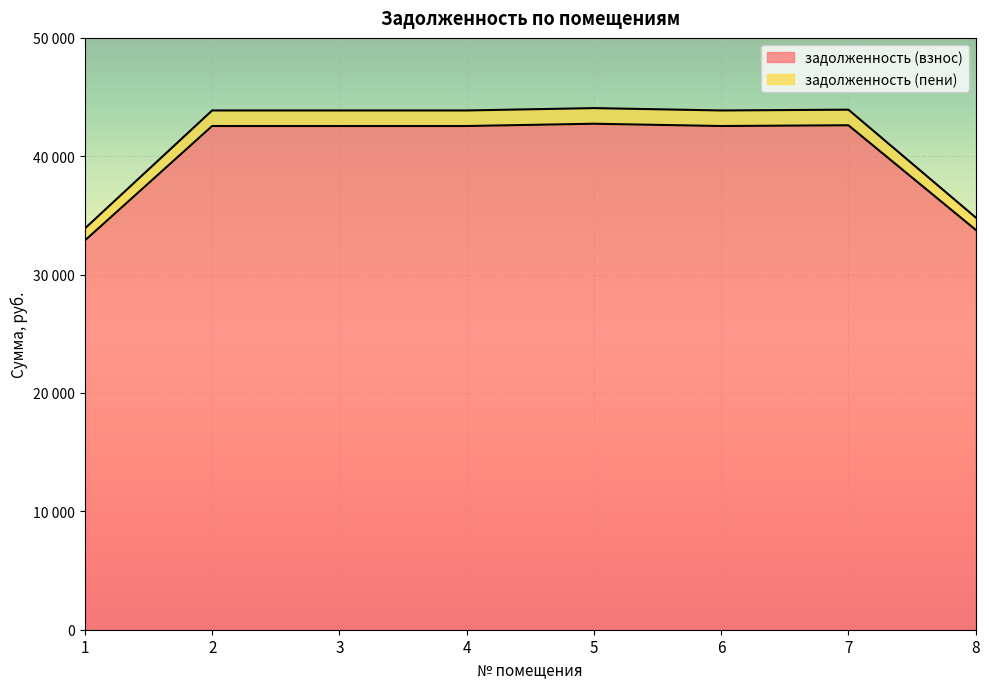

True or false: задолженность (пени) and задолженность (взнос) cross at least once.

False